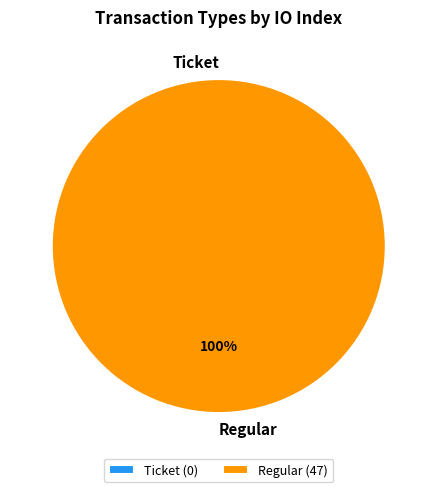

The Regular slice represents 100% of the pie. True or false?

True